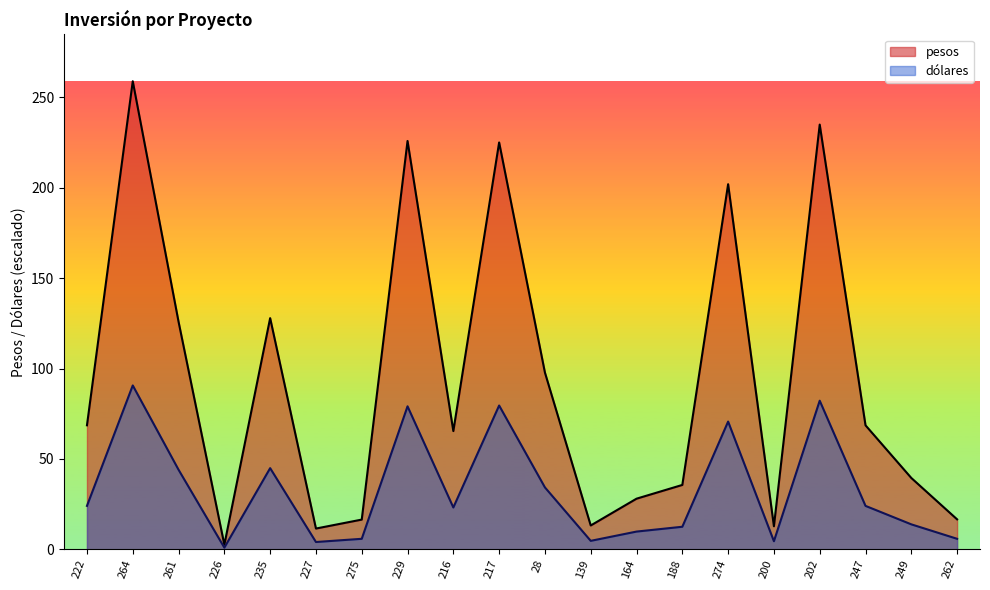

True or false: pesos and dolares cross at least once.

False